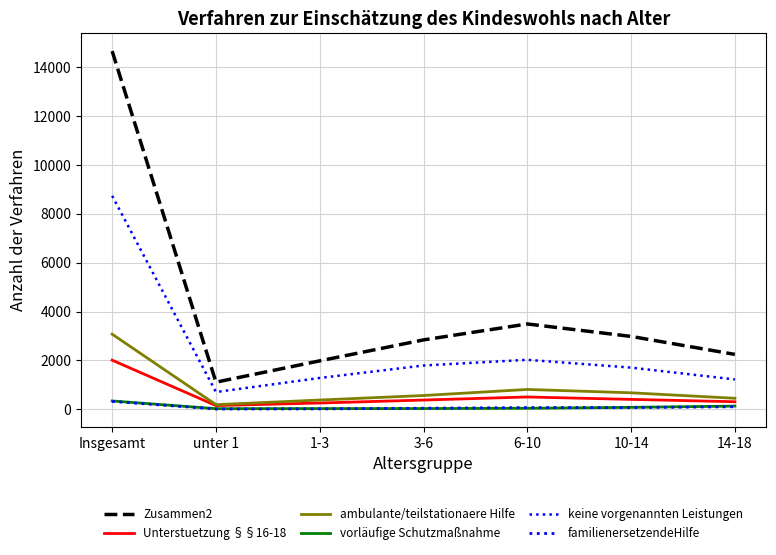

Reading right to left, what are all the values shown in this chart?

Zusammen2: 14-18=2248	10-14=2984	6-10=3494	3-6=2842	1-3=1984	unter 1=1111	Insgesamt=14663
Unterstuetzung §§16-18: 14-18=310	10-14=406	6-10=505	3-6=379	1-3=258	unter 1=153	Insgesamt=2011
ambulante/teilstationaere Hilfe: 14-18=452	10-14=676	6-10=813	3-6=565	1-3=380	unter 1=190	Insgesamt=3076
vorläufige Schutzmaßnahme: 14-18=132	10-14=81	6-10=42	3-6=31	1-3=30	unter 1=26	Insgesamt=342
keine vorgenannten Leistungen: 14-18=1223	10-14=1707	6-10=2026	3-6=1794	1-3=1283	unter 1=707	Insgesamt=8740
familienersetzendeHilfe: 14-18=106	10-14=71	6-10=70	3-6=45	1-3=17	unter 1=13	Insgesamt=322